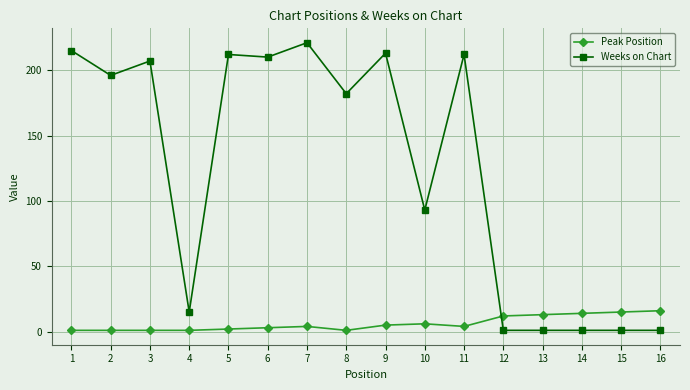

At which category is the sum across all series the highest?

7